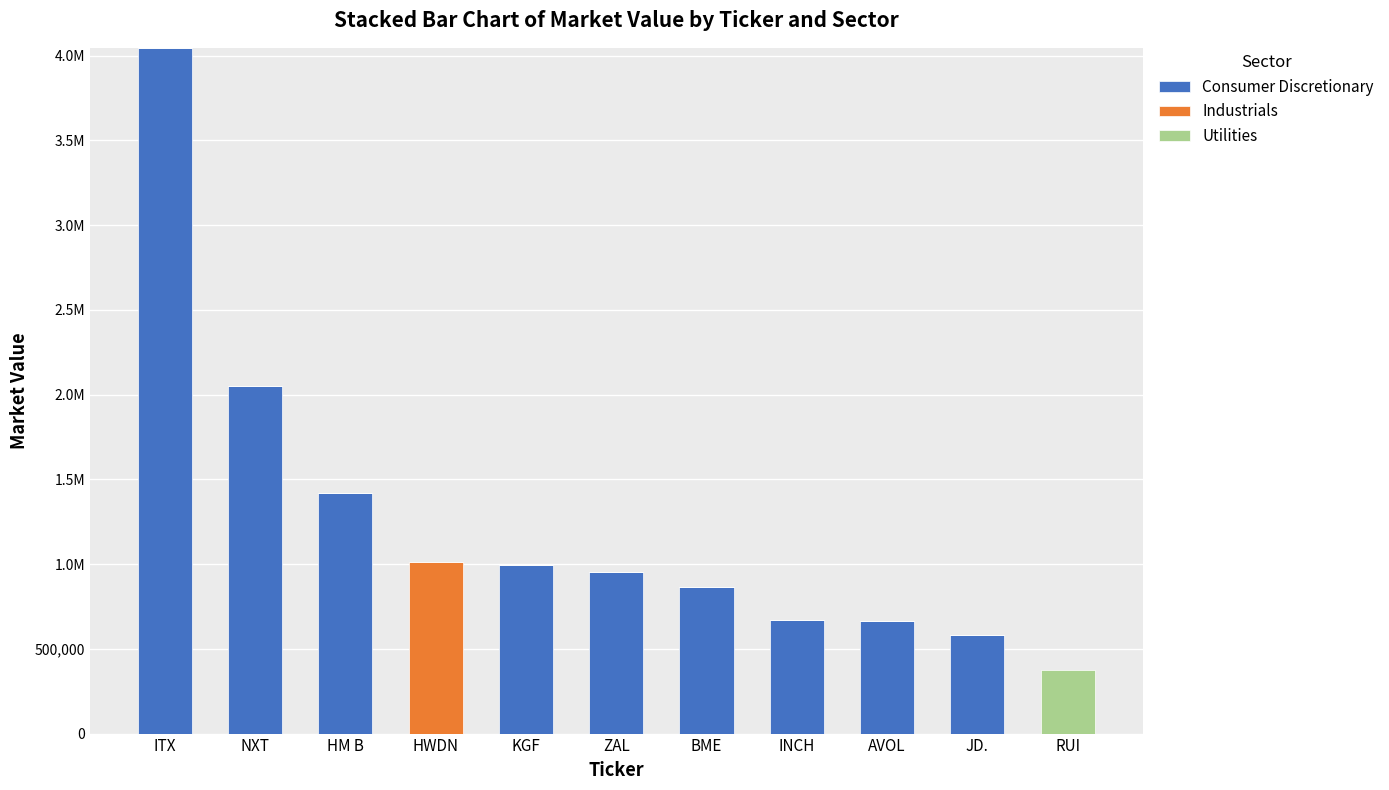

What are all the series names shown in the legend?

Consumer Discretionary, Industrials, Utilities